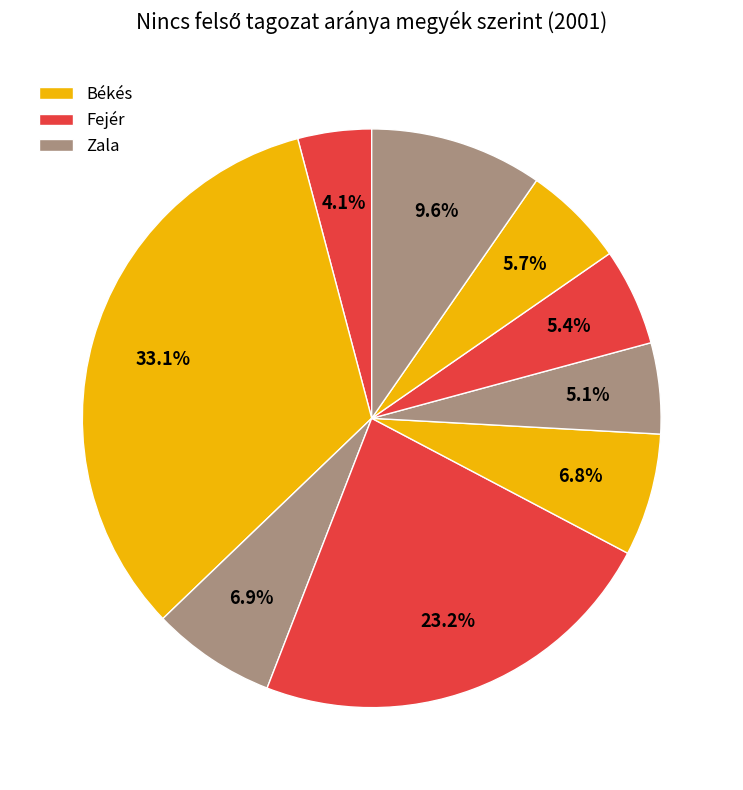

Count the number of slices in the pie.

9